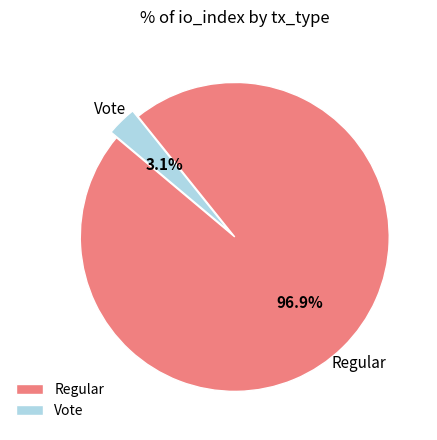

Count the number of slices in the pie.

2